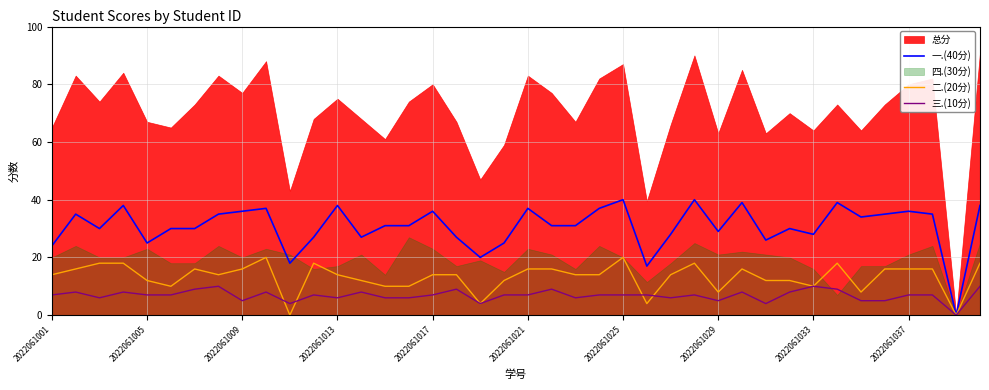

How many values in the 一.(40分) series exceed 31?

18